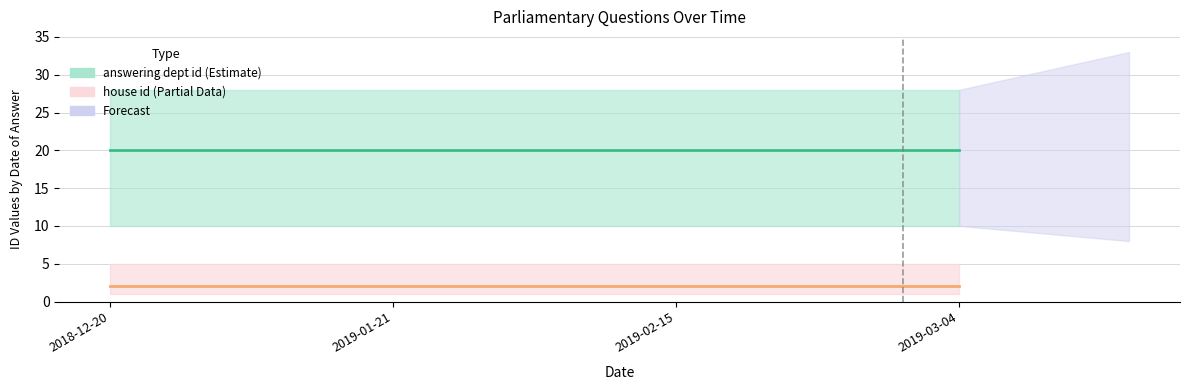

List the series in order of their peak value, lowest first.

house id, answering dept id